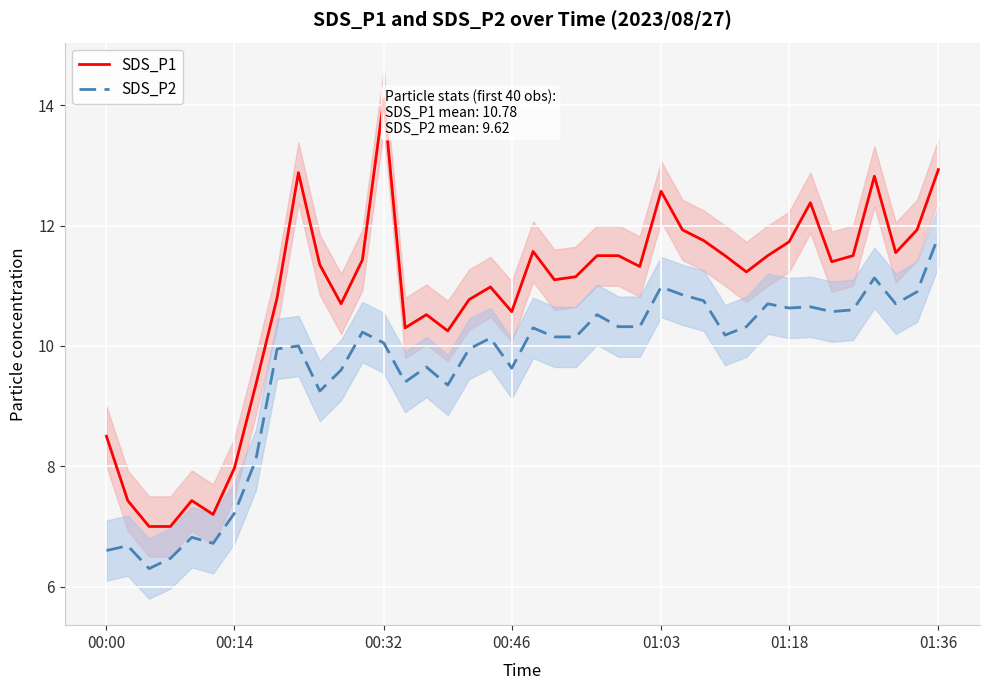

True or false: SDS_P2 and SDS_P1 intersect in this chart.

False